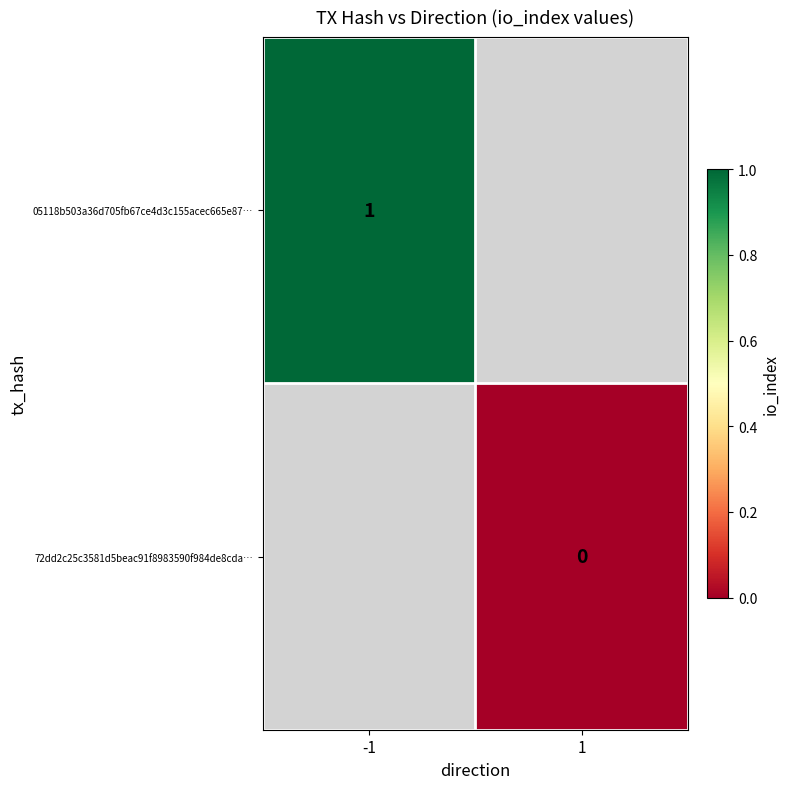

Between -1 and 1, which is larger?

1